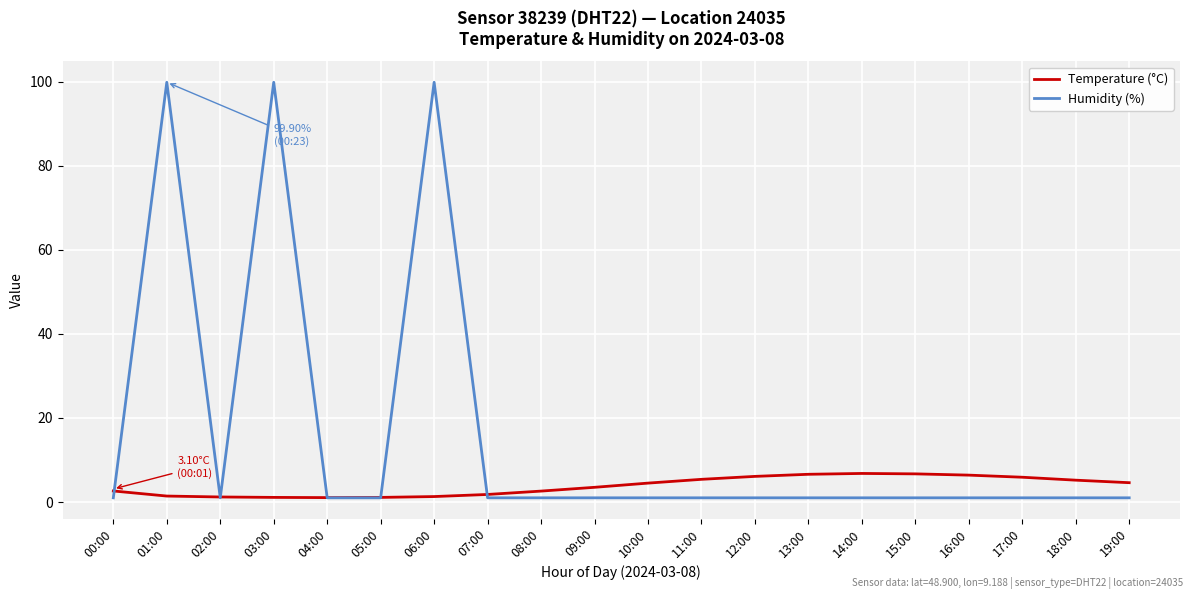

True or false: Humidity (%) has more than 0 points higher than both neighbors.

True